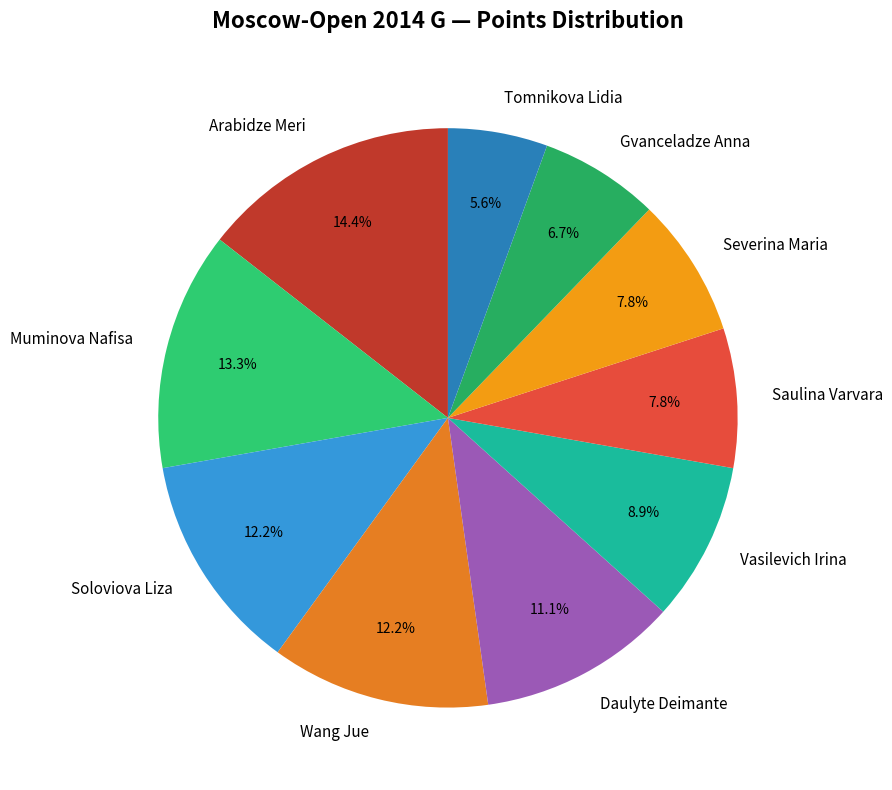

What is the largest slice in the pie chart?

Arabidze Meri